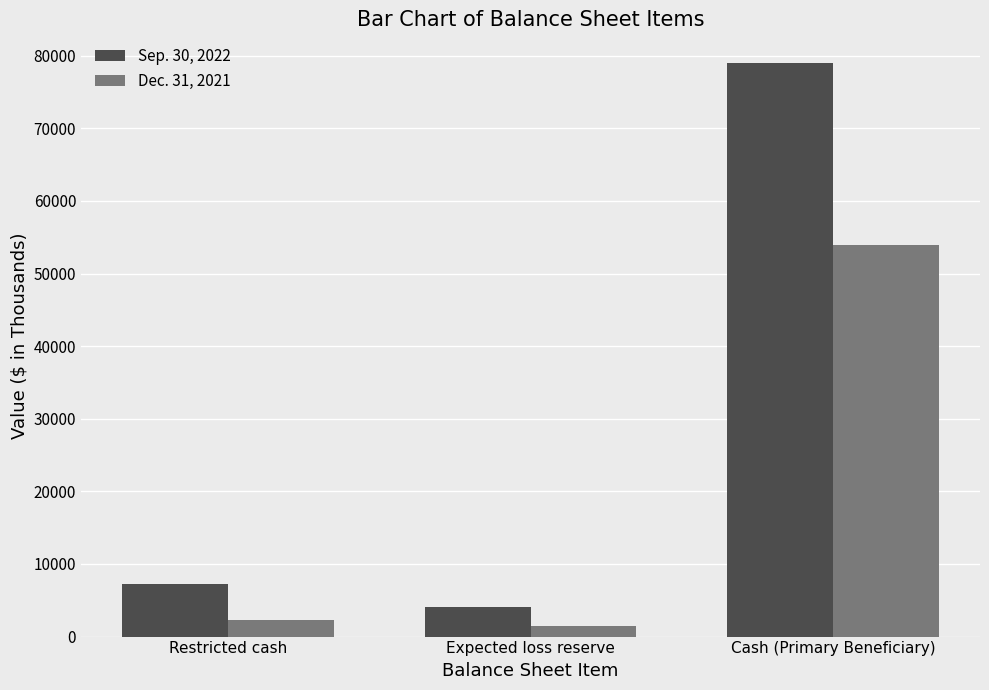

True or false: Dec. 31, 2021 has a value of 54000 at Cash (Primary Beneficiary).

True